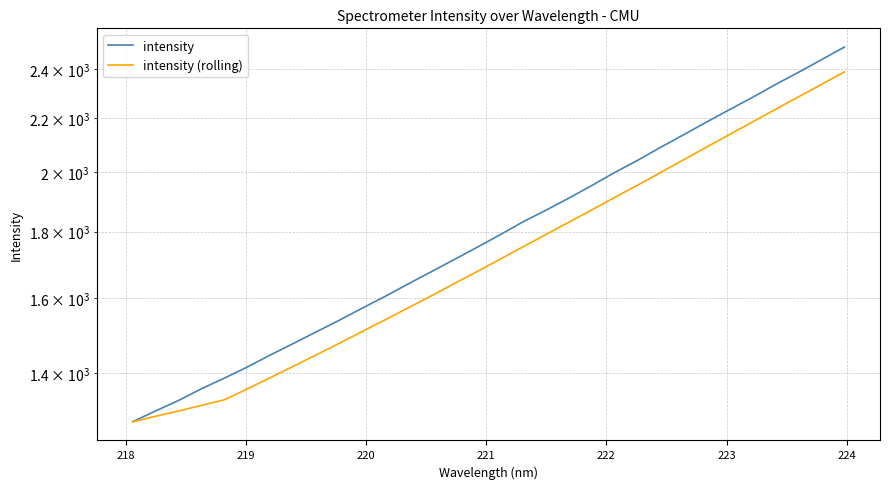

How many series are shown in this chart?

2